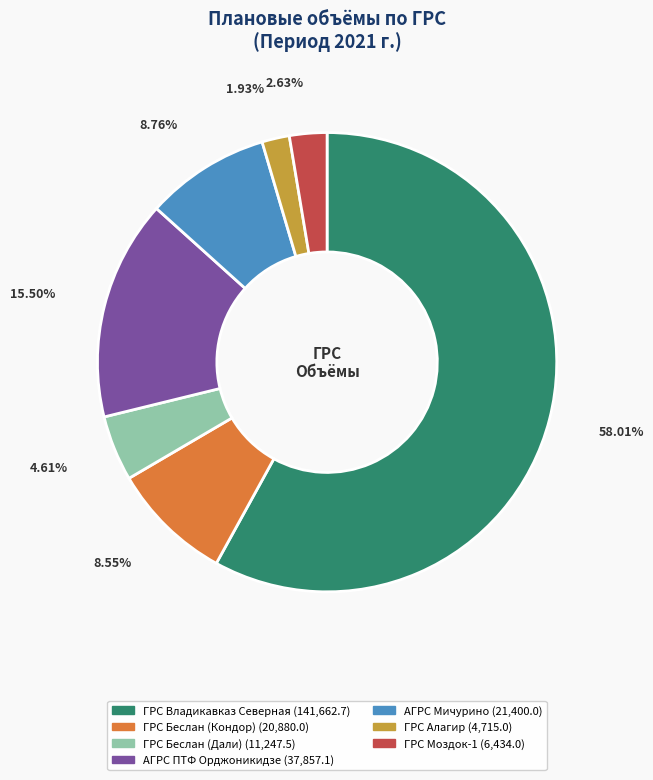

To the nearest percent, what portion does ГРС Беслан (Кондор) represent?

9%